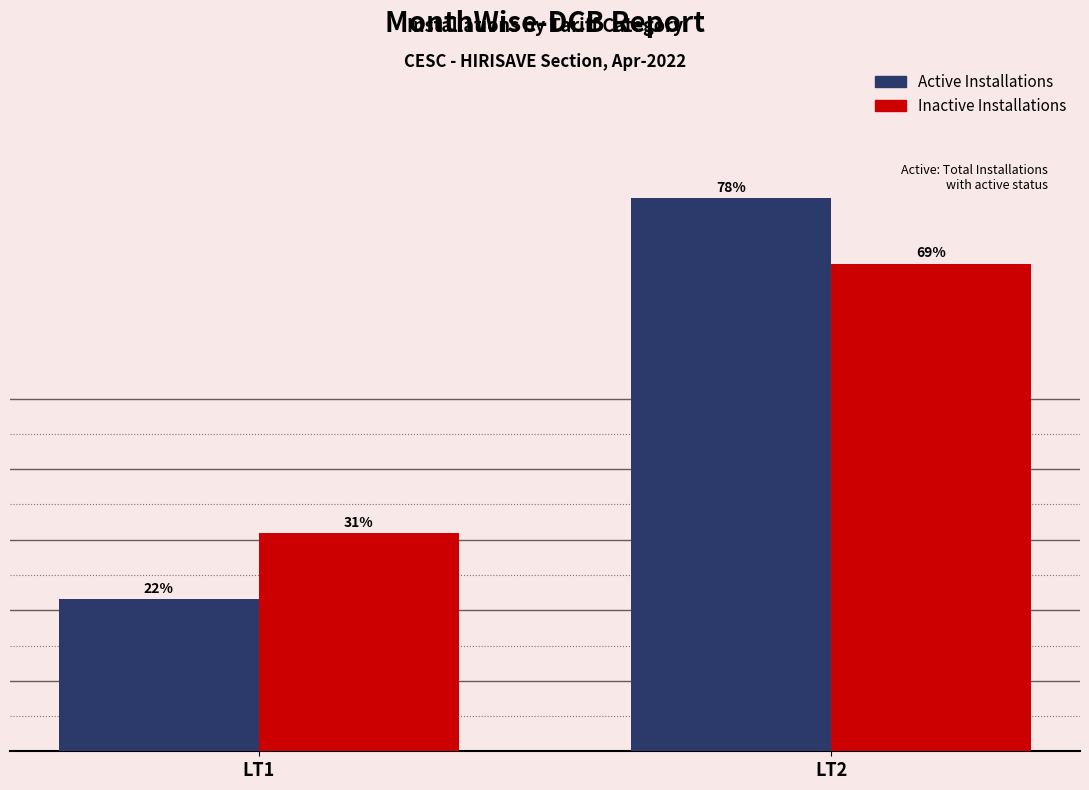

At which label does Active Installations reach its peak?

LT2